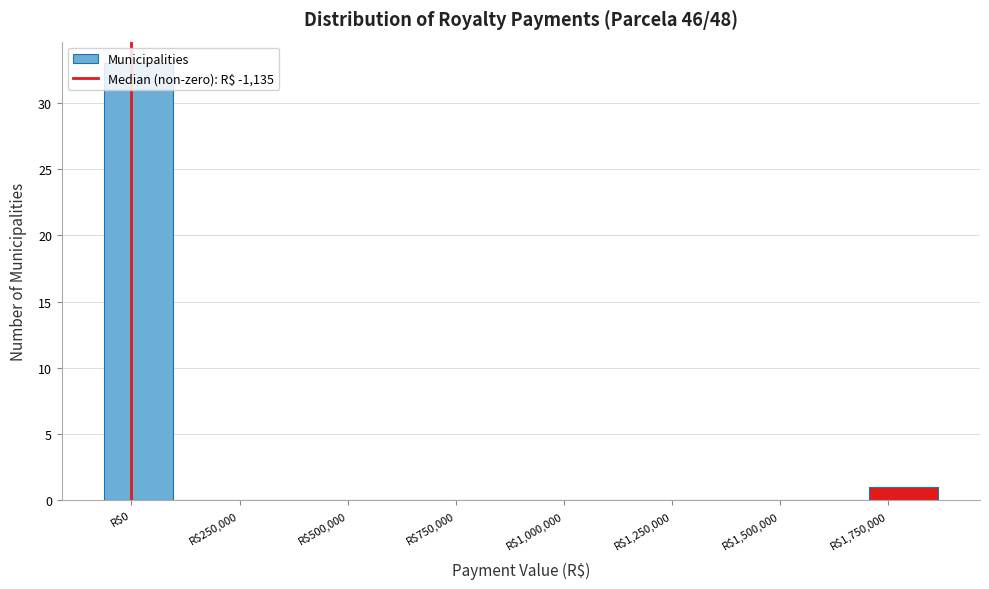

Read against the x-axis, roughly where is the centre of the tallest bar?

0